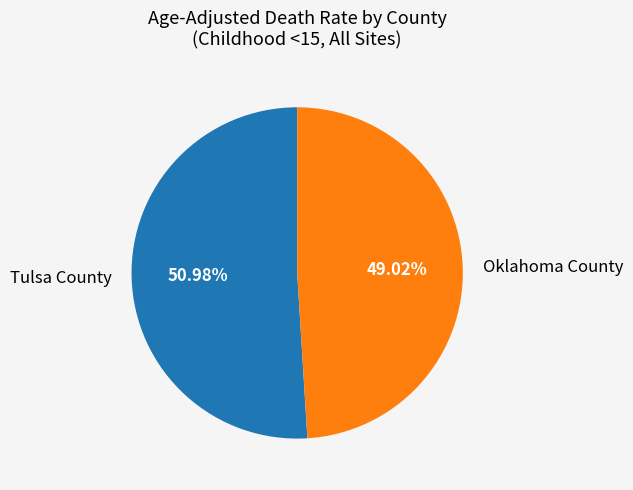

Which category has the biggest portion of the pie?

Tulsa County